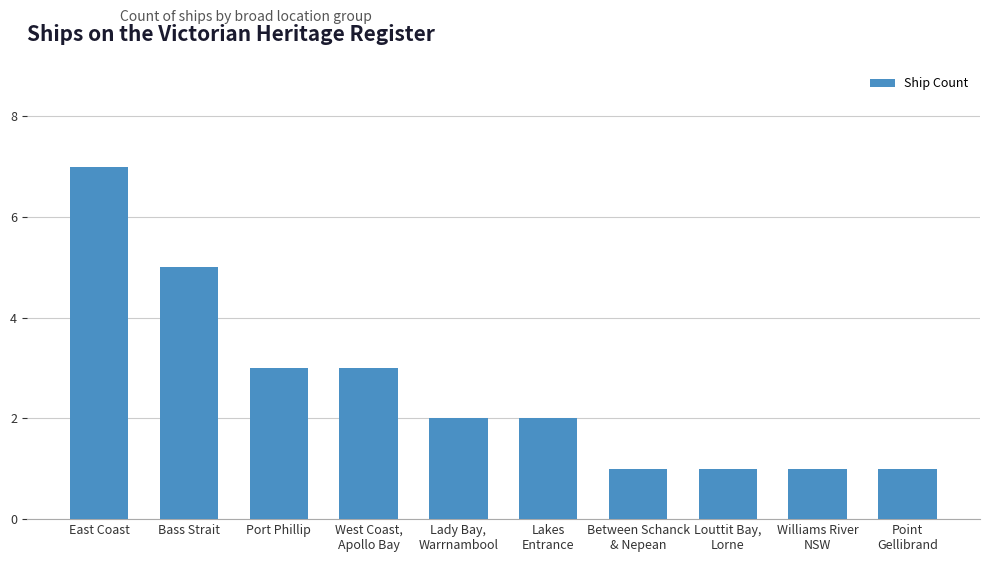

The value at Lakes
Entrance is 2. True or false?

True